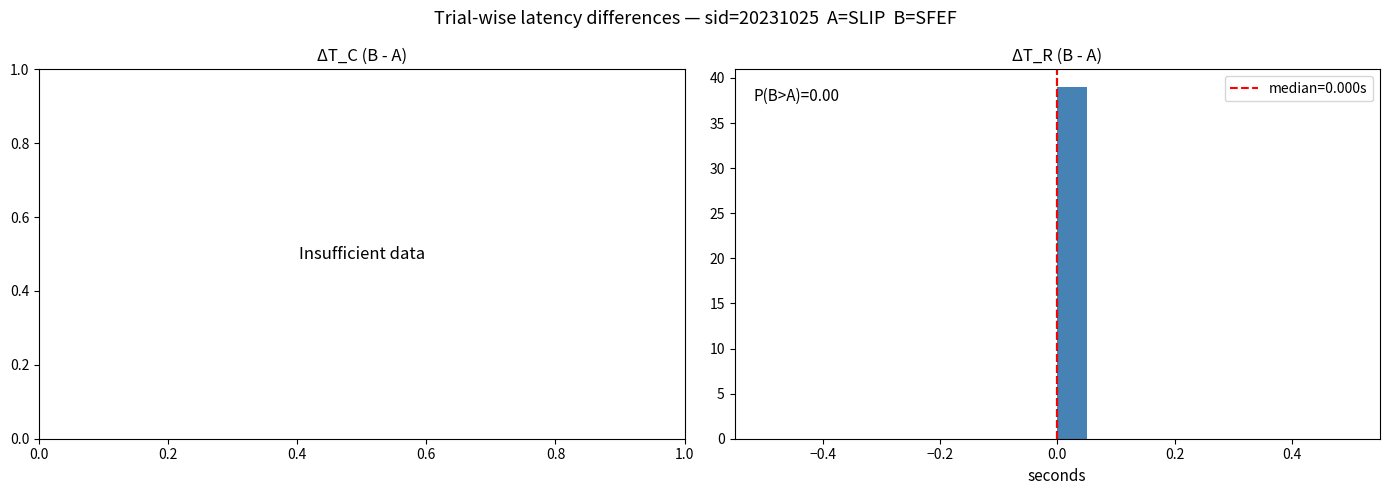

Around what value on the x-axis is the tallest bar? Give the approximate position of its centre, as read against the axis.

0.02